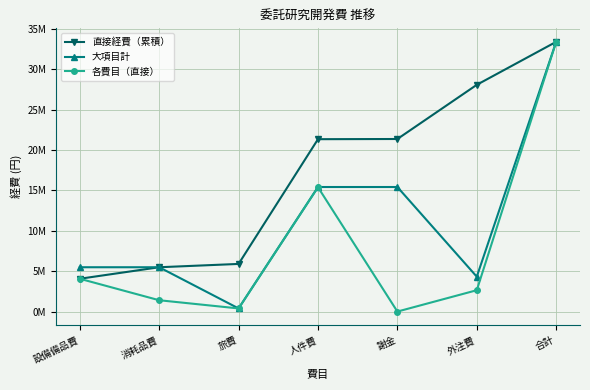

What is the maximum value shown in the chart?

33377654